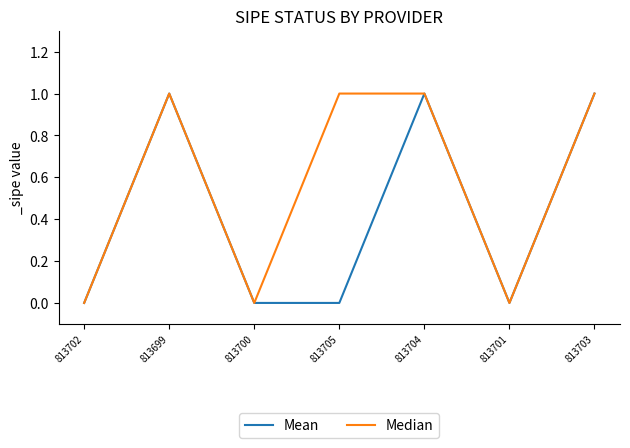

Is the value of Median at 813701 greater than the value of Mean at 813703?

No